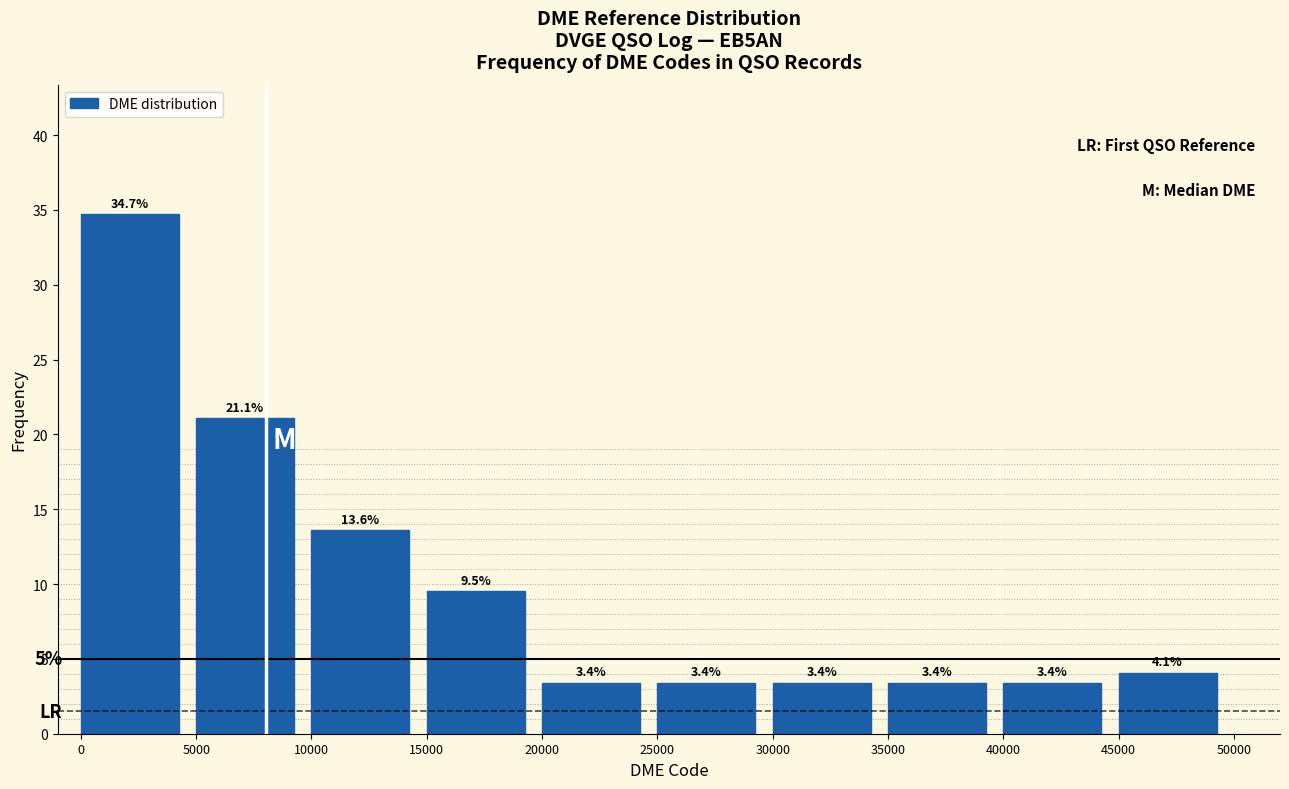

Reading left to right, transcribe this chart: for each bar, give the range it covers on the x-axis and its height.

0 to 5000: 34.7
5000 to 10000: 21.1
10000 to 15000: 13.6
15000 to 20000: 9.5
20000 to 25000: 3.4
25000 to 30000: 3.4
30000 to 35000: 3.4
35000 to 40000: 3.4
40000 to 45000: 3.4
45000 to 50000: 4.1